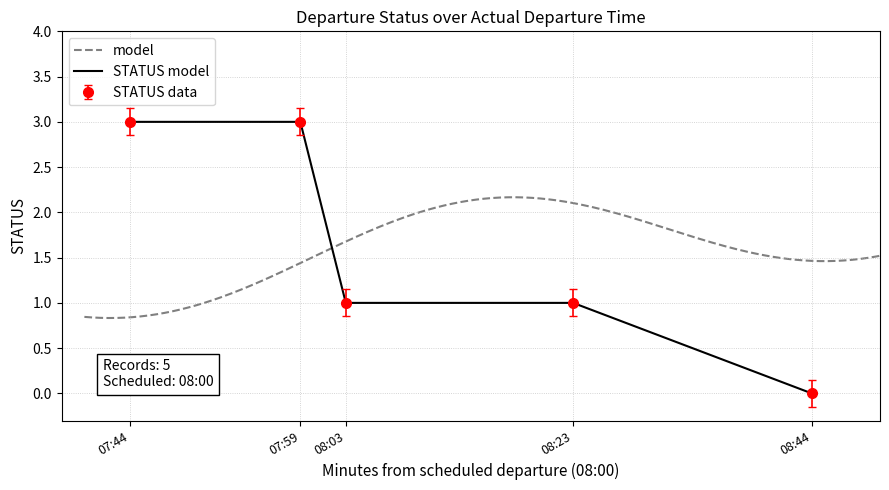

Which category has the lowest value in the STATUS data series?

08:44